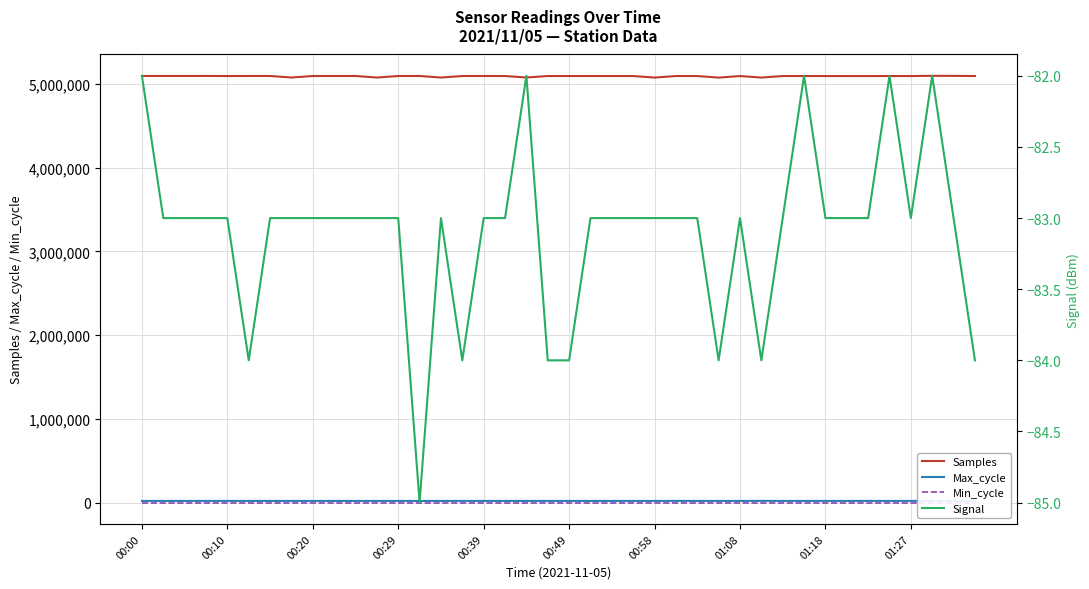

Count the number of categories in the chart.

40